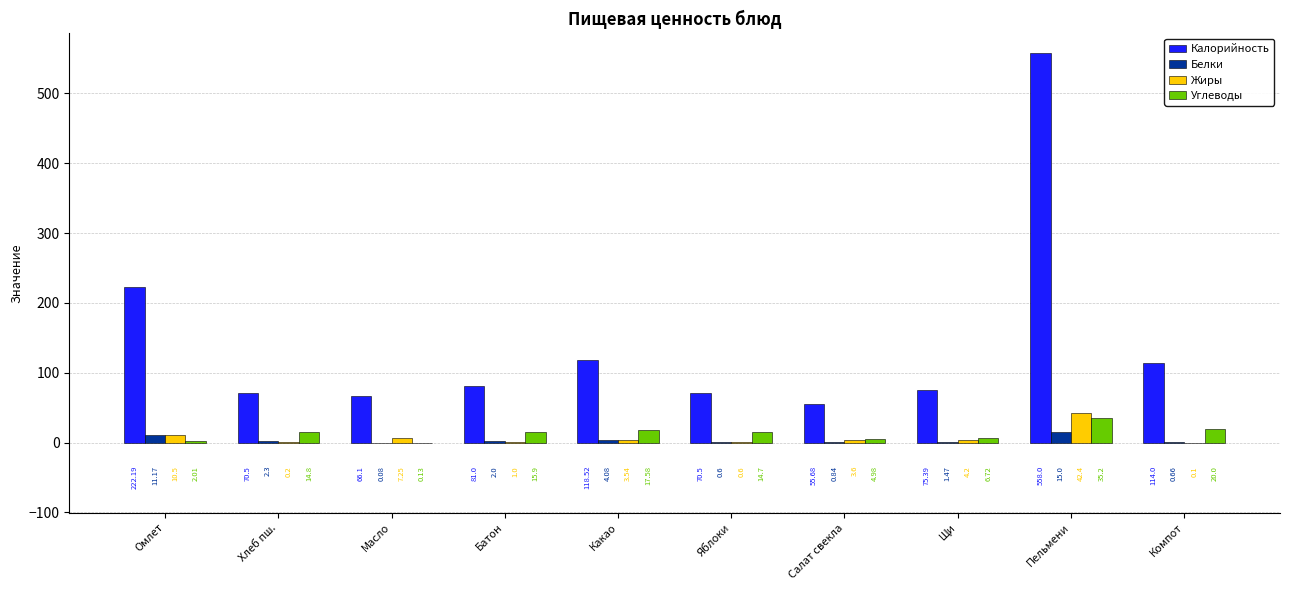

The Жиры series shows 0.6 at Яблоки. True or false?

True